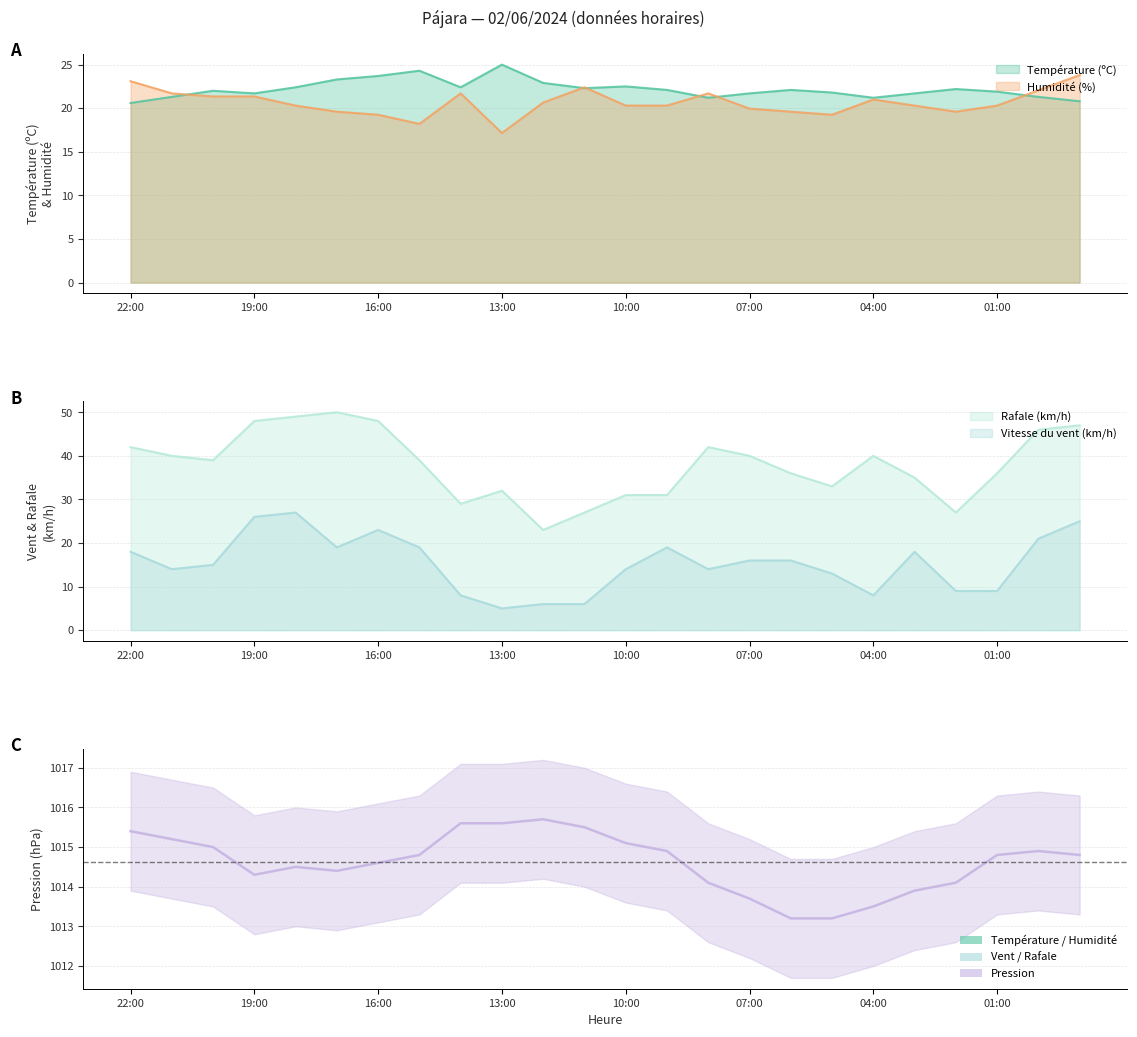

True or false: Pression (hPa) and Vitesse du vent (km/h) intersect in this chart.

False